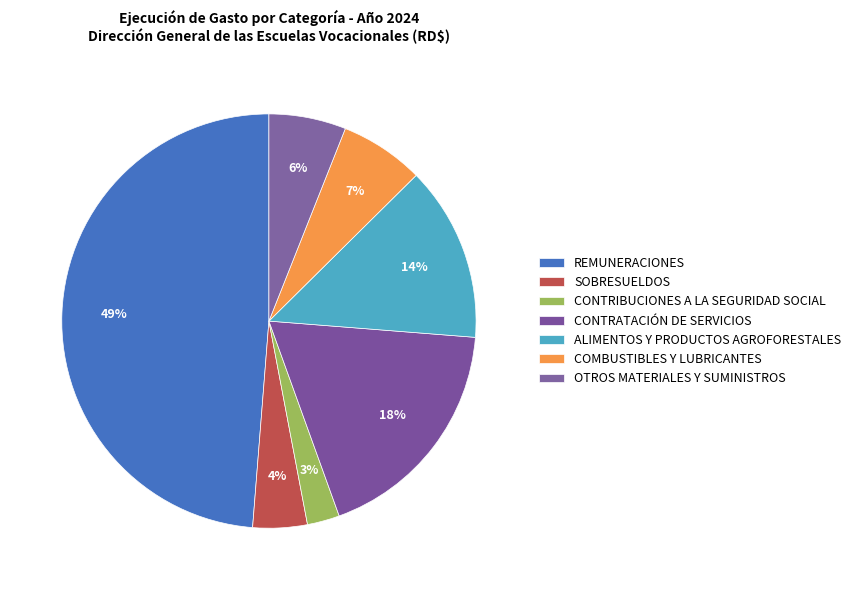

To the nearest percent, what portion does CONTRATACIÓN DE SERVICIOS represent?

18%